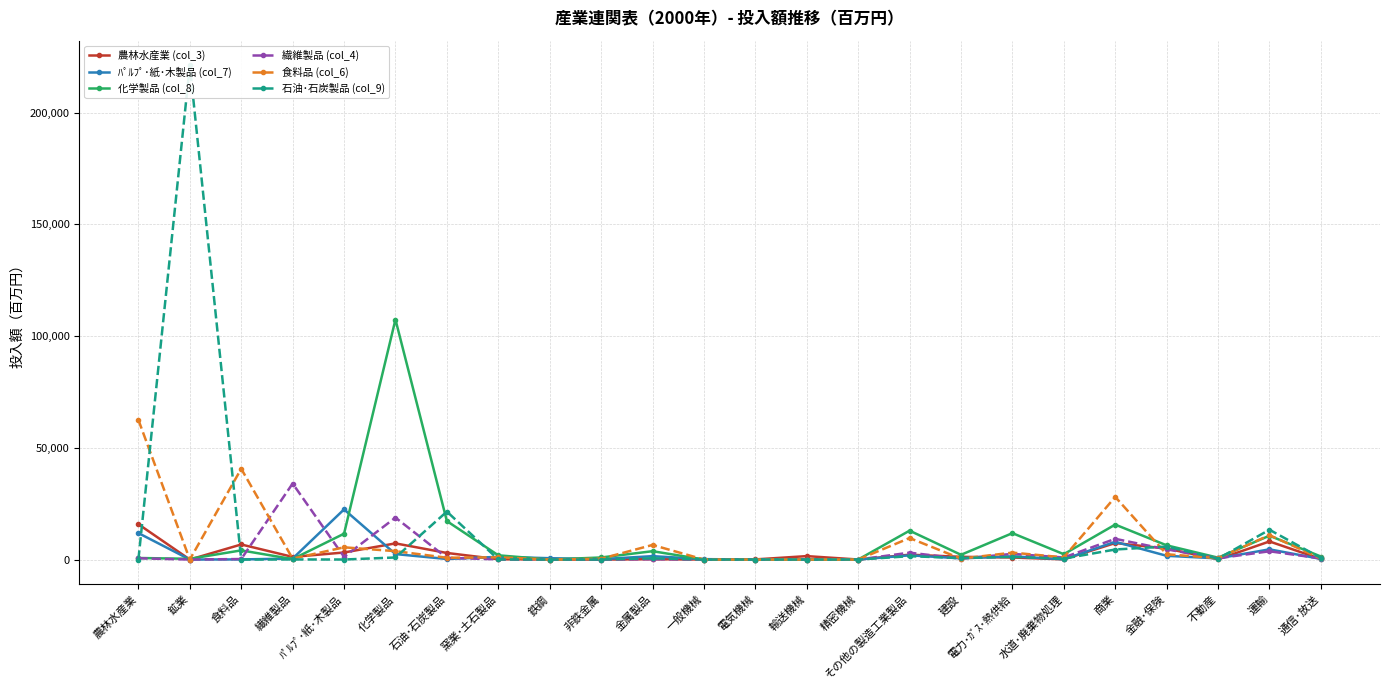

True or false: 食料品 (col_6) has a value of 405 at 繊維製品.

True